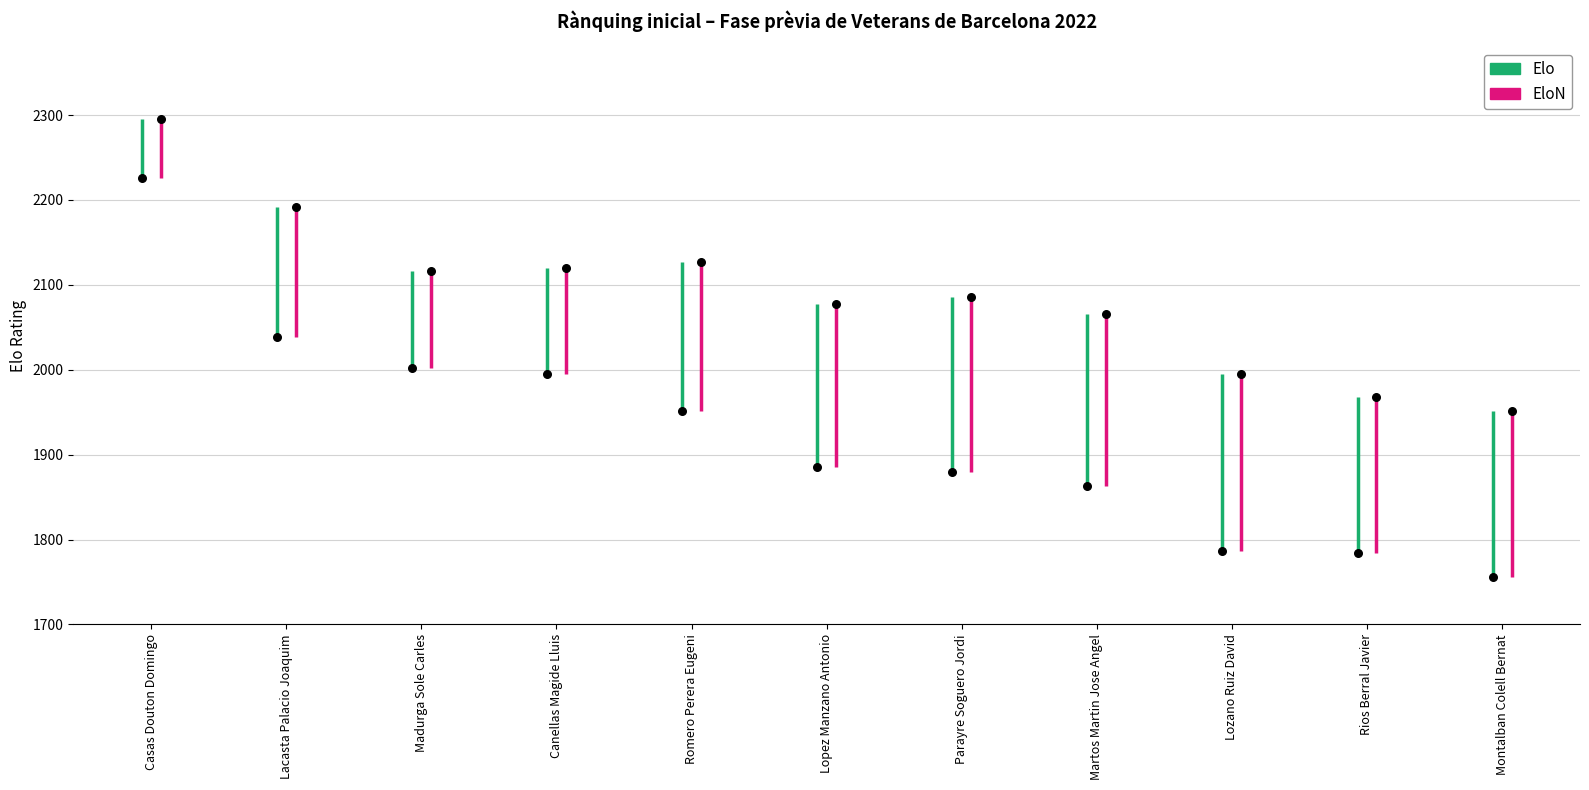

Which series has the largest total across all categories?

EloN